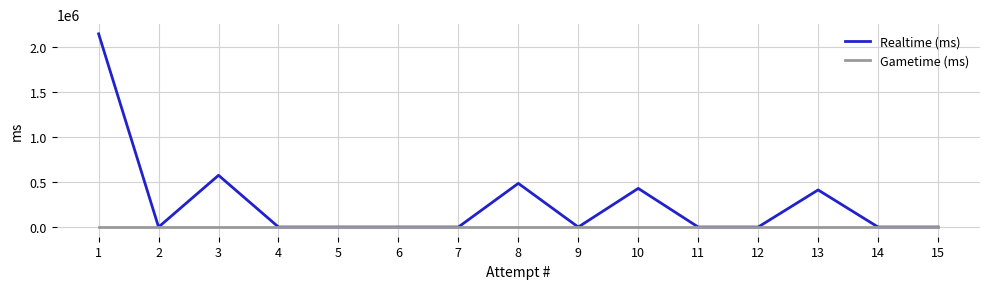

Is it true that Realtime (ms) equals 0 at 12?

True